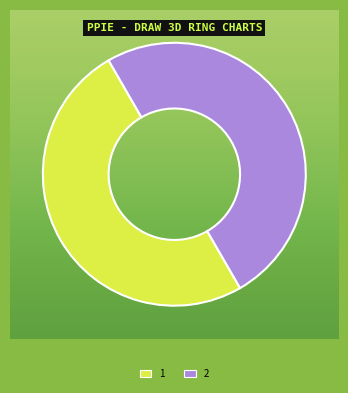

Approximately how many times larger is the value at 2 compared to 1?

1.0